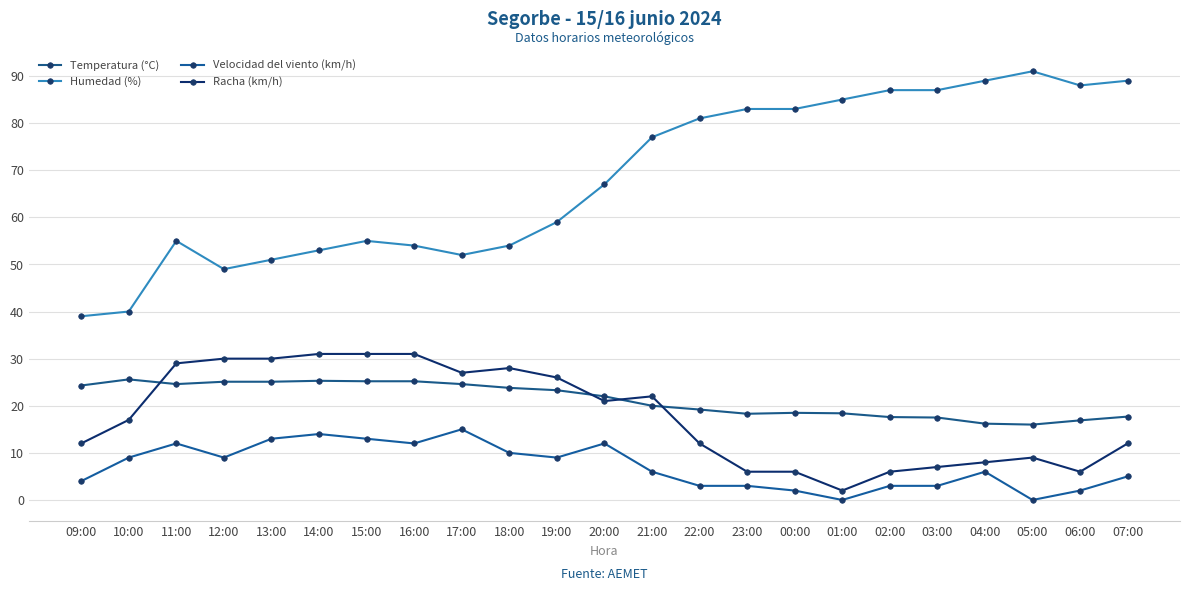

List the series in order of their peak value, lowest first.

Velocidad del viento (km/h), Temperatura (°C), Racha (km/h), Humedad (%)